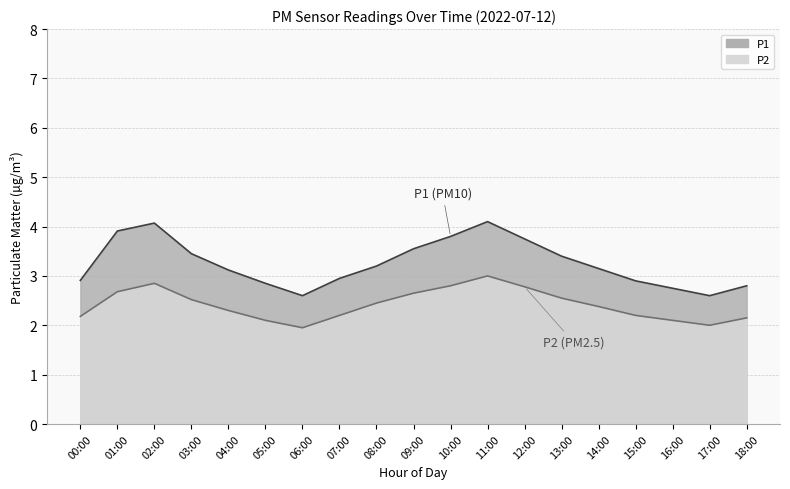

True or false: P1 and P2 intersect in this chart.

False